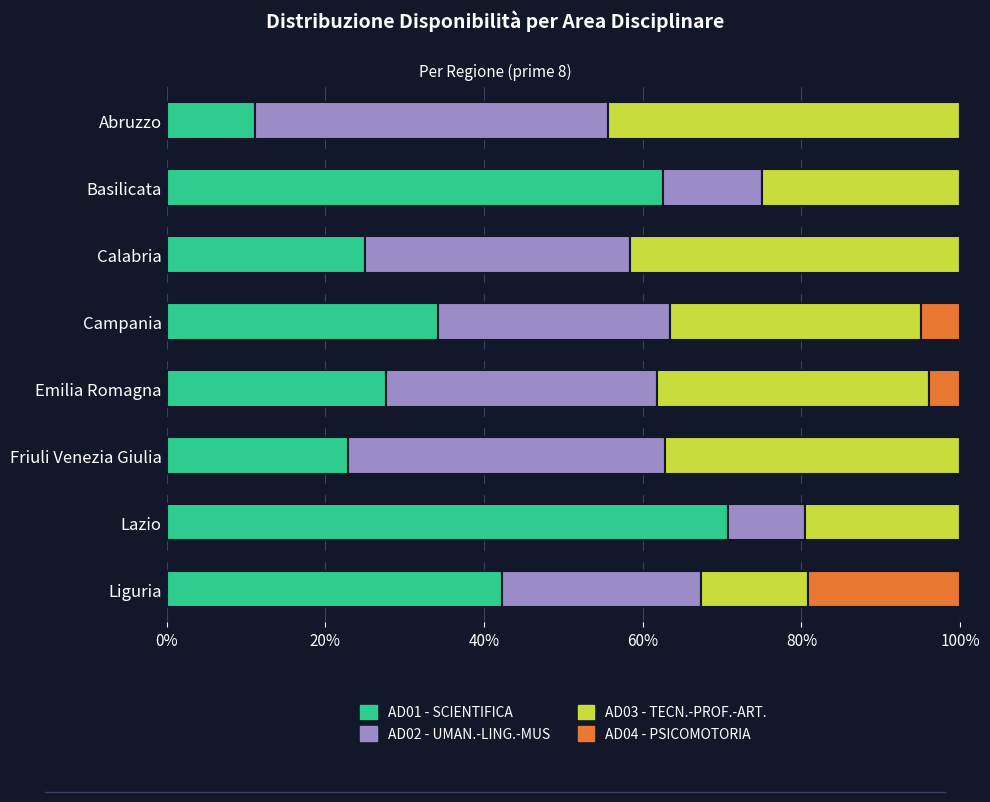

Is it true that AD01 - SCIENTIFICA equals 11.1 at Abruzzo?

True